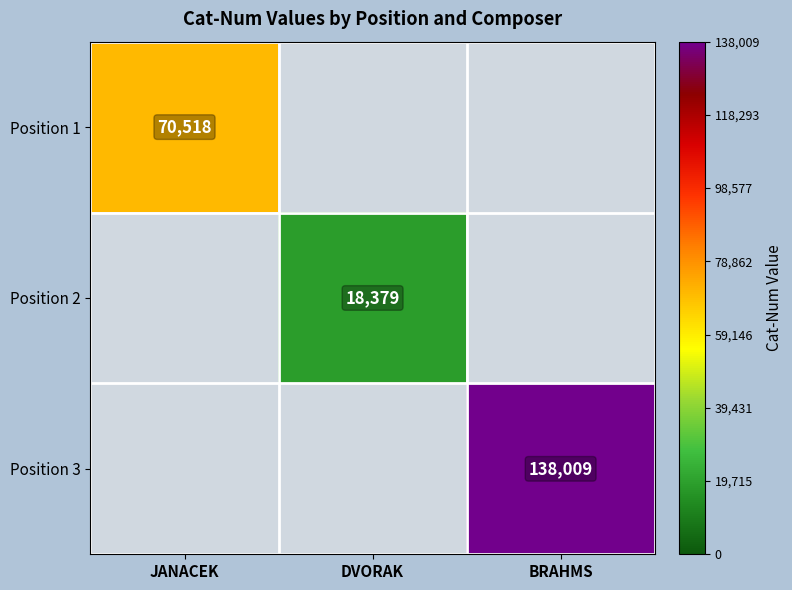

The Position 2 series shows 10043 at DVORAK. True or false?

False